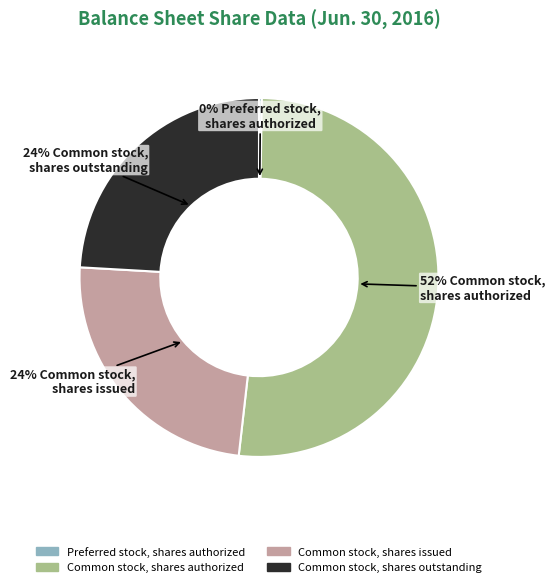

What is the largest slice in the pie chart?

Common stock, shares authorized